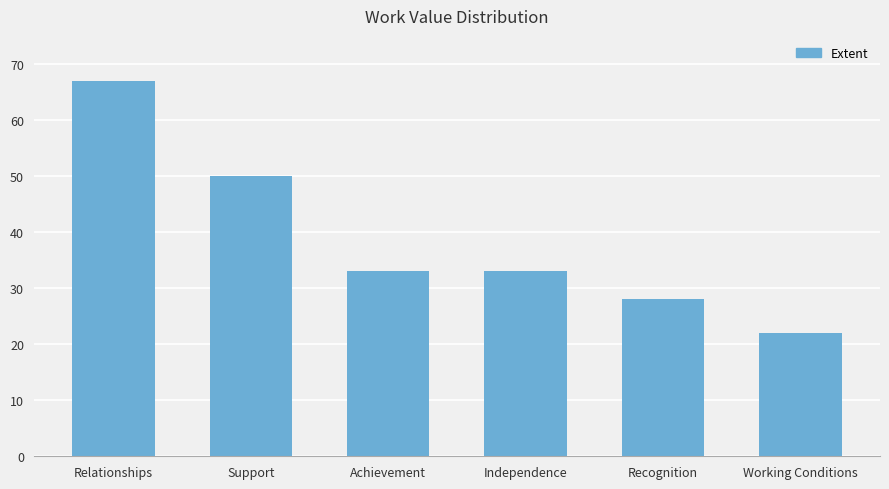

What is the label of the 5th bar from the right?

Support